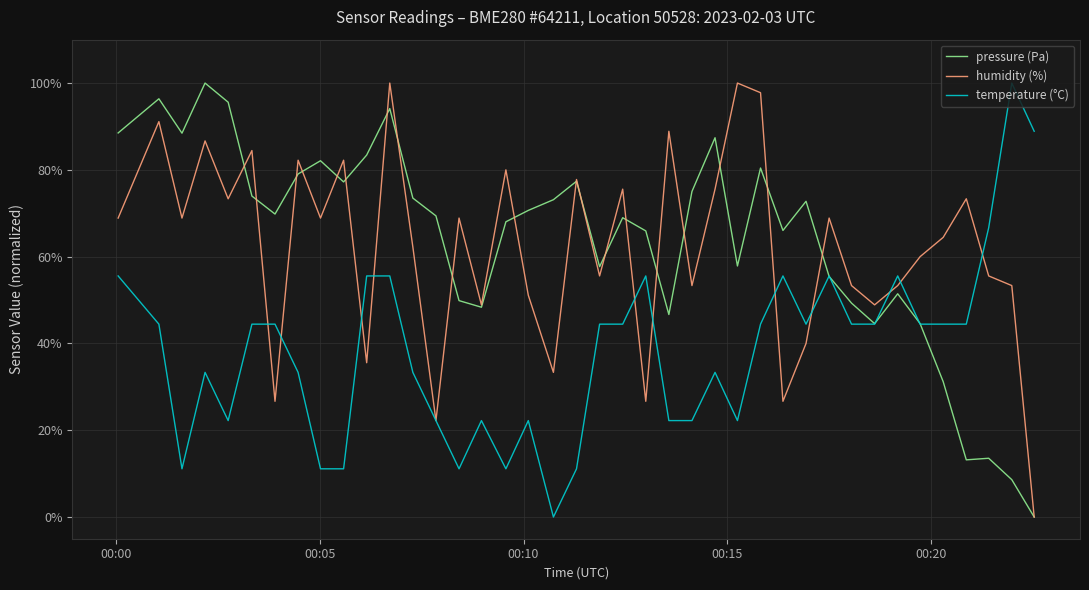

What is the maximum value for pressure (Pa)?

100.0